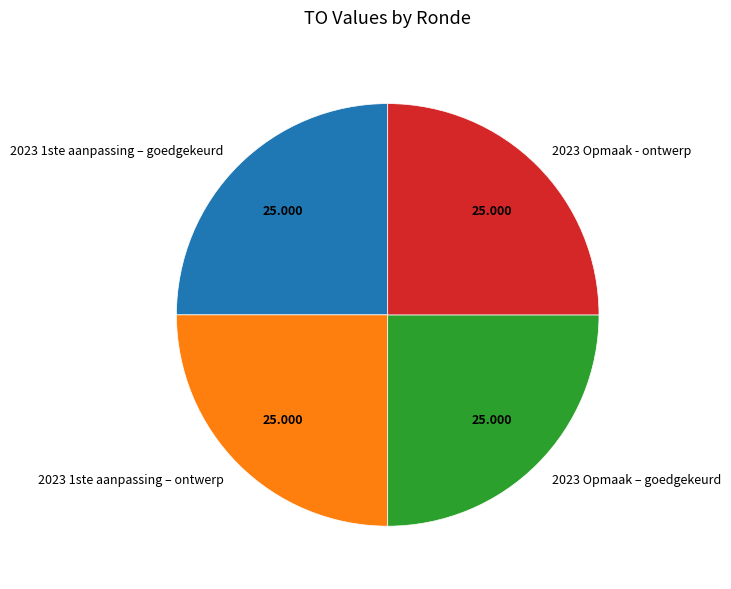

Does any single category account for the majority?

No